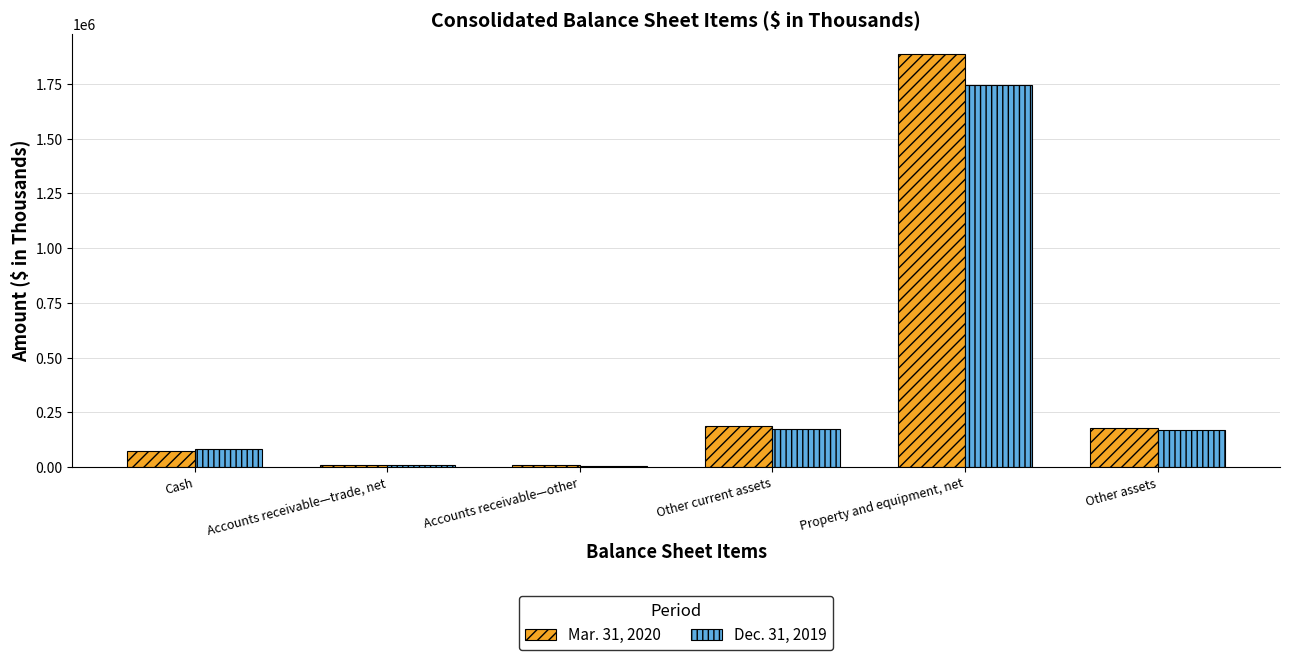

Rank the series at Other current assets from lowest to highest value.

Dec. 31, 2019, Mar. 31, 2020